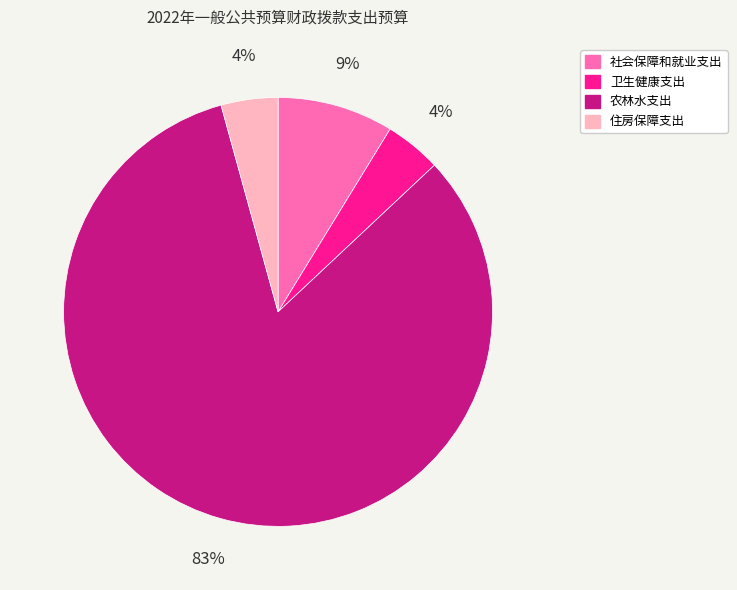

To the nearest percent, what is the combined percentage of 卫生健康支出 and 农林水支出?

87%